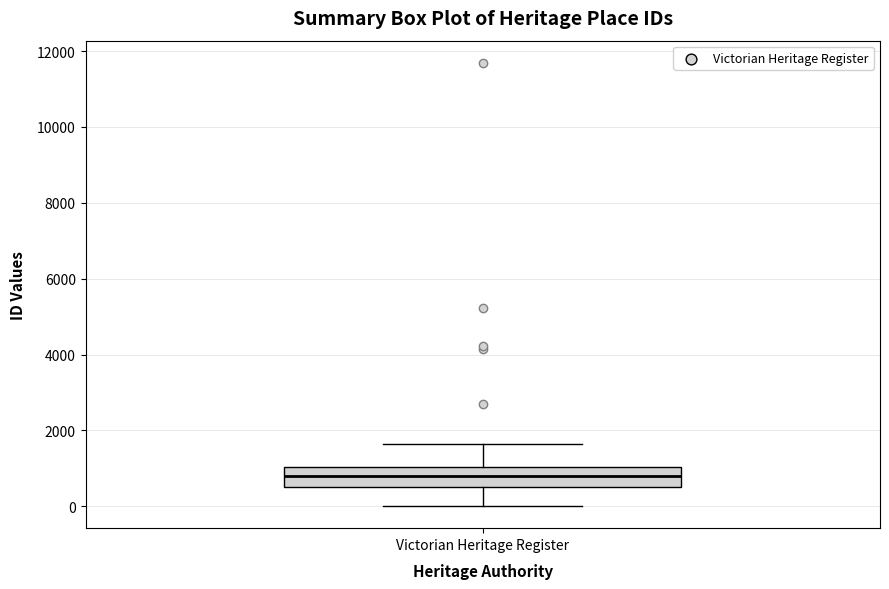

Where does the lower whisker of the box for Victorian Heritage Register end on the y-axis? The values are not printed on the chart, so give them approximately, as read against the axis.

0